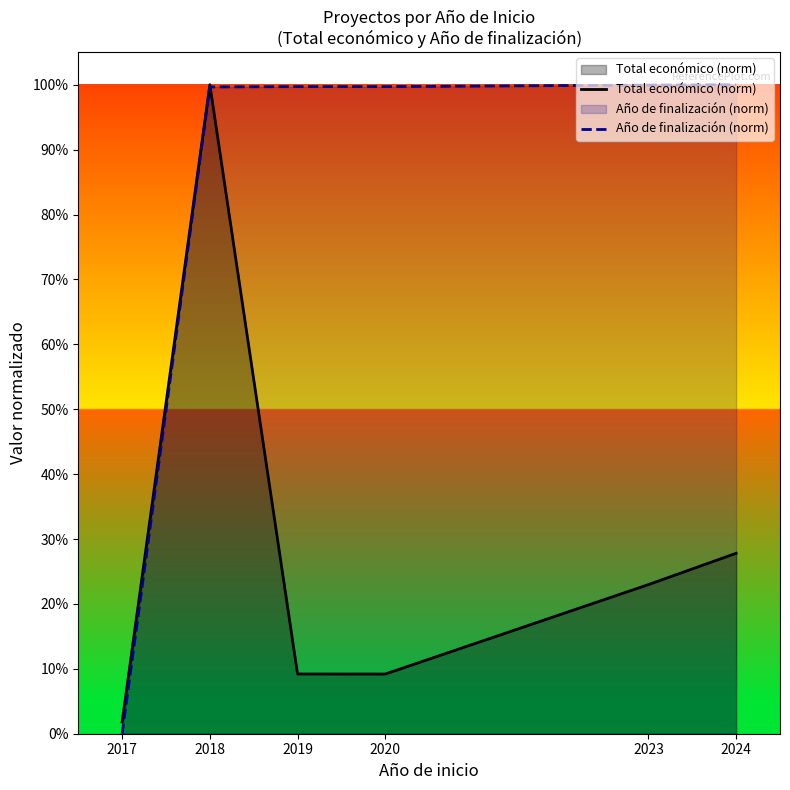

What is the spread (max minus min) of values at 2019?

0.9